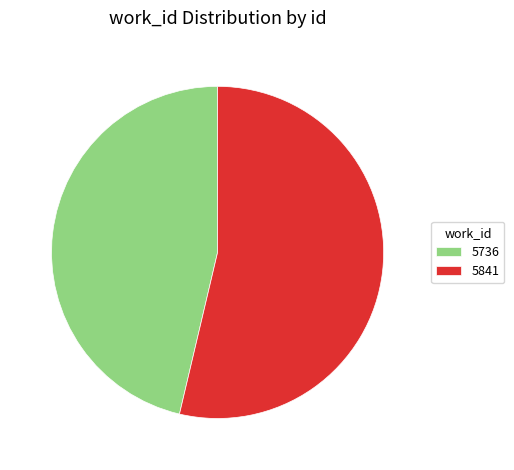

The 5841 slice represents 42% of the pie. True or false?

False